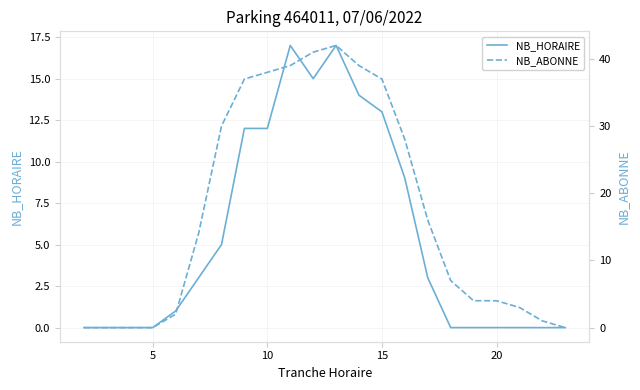

Rank the series by their maximum value, from lowest to highest.

NB_HORAIRE, NB_ABONNE